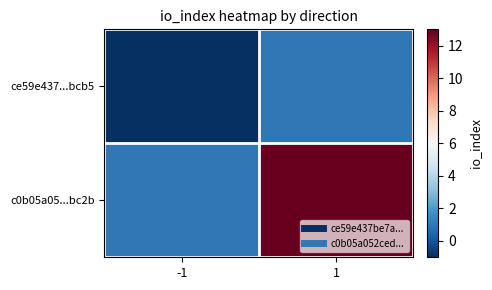

Which has a higher value, 1 or -1?

1